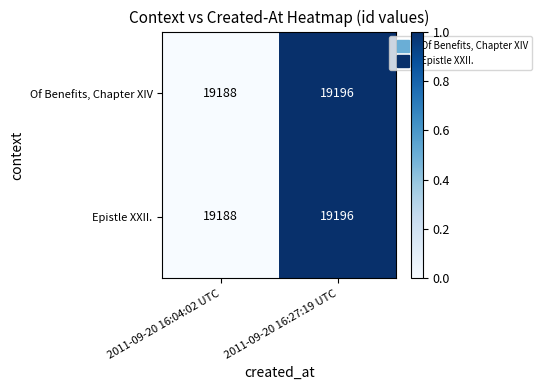

The Of Benefits, Chapter XIV series shows 19196 at 2011-09-20 16:27:19 UTC. True or false?

True